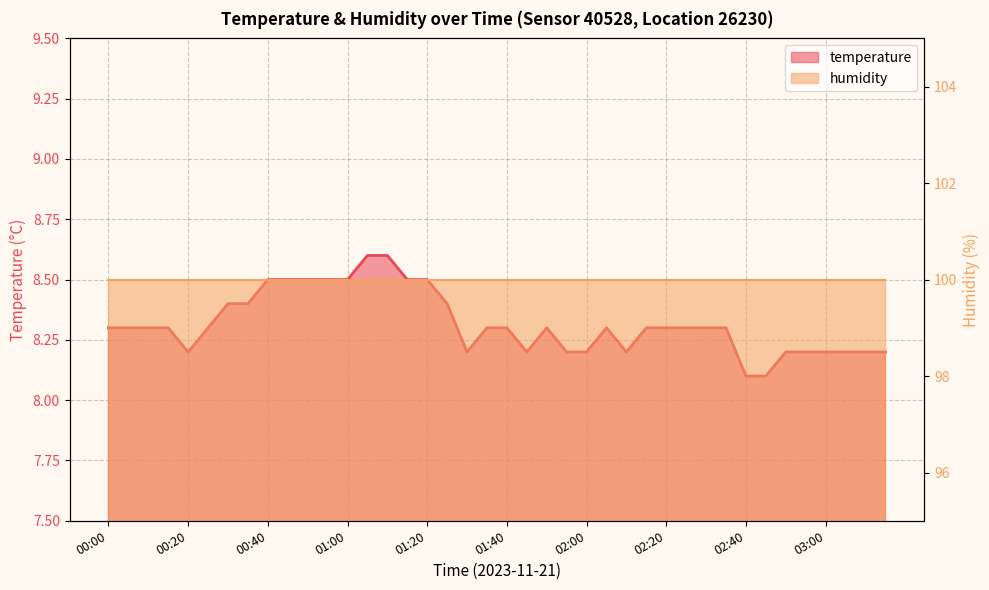

What value does the data have at 00:25?

8.3